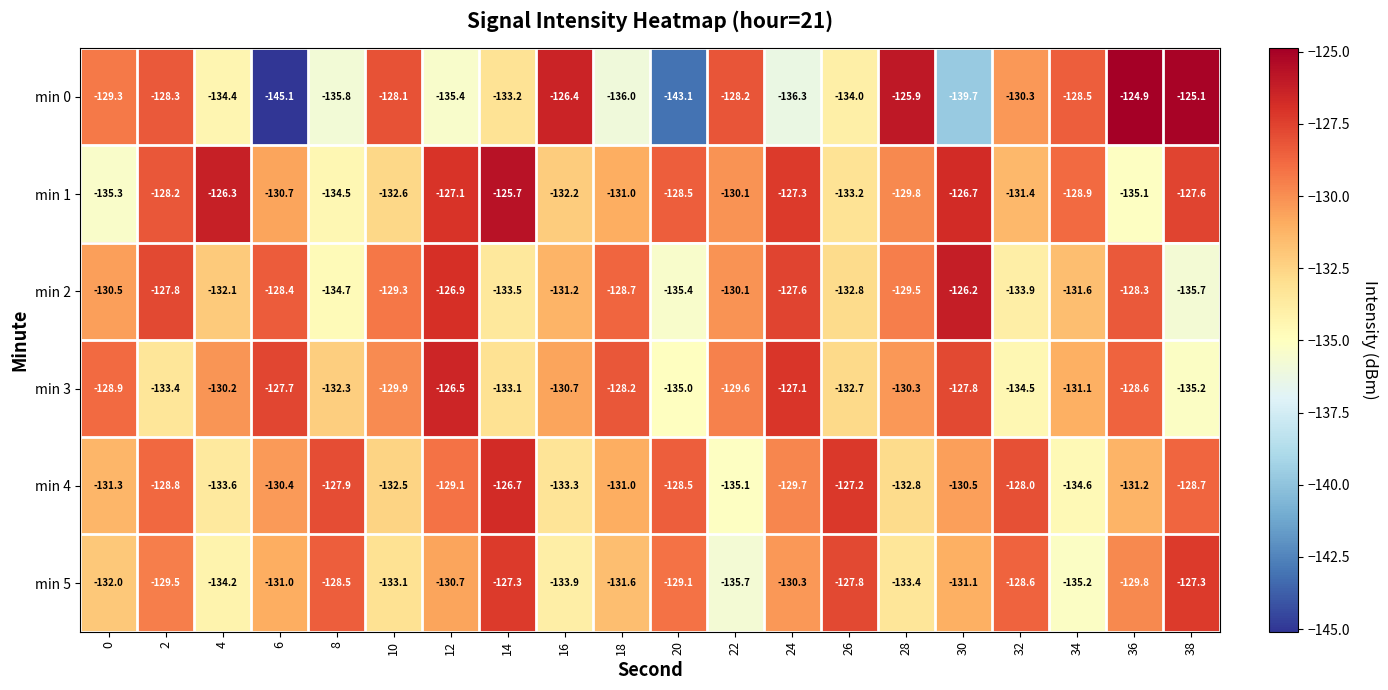

What is the smallest value displayed?

-145.1